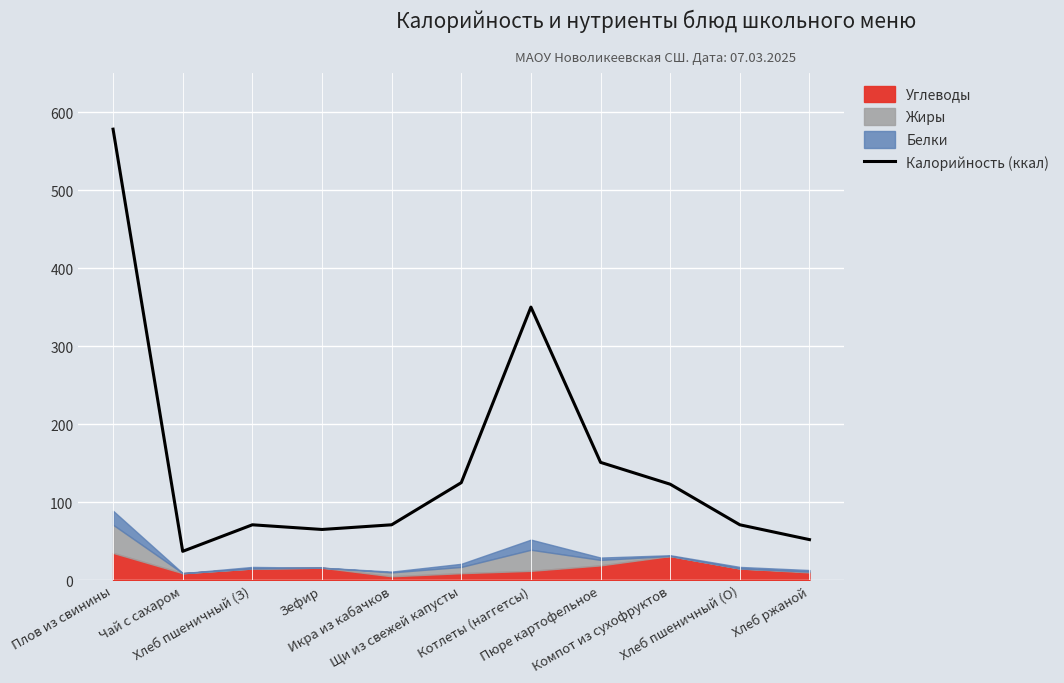

At which label is the value closest to 307?

Котлеты (наггетсы)